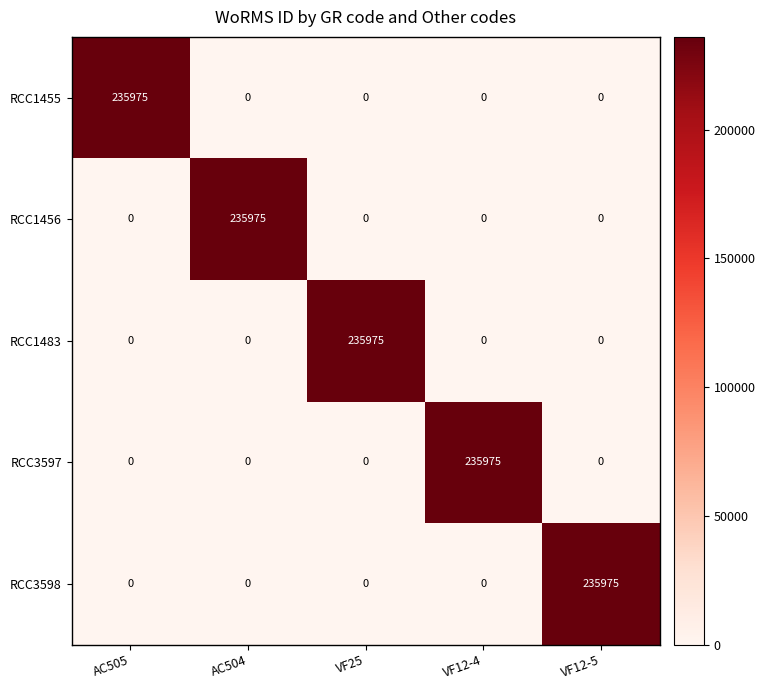

What is the sum of all RCC1483 values?

235975